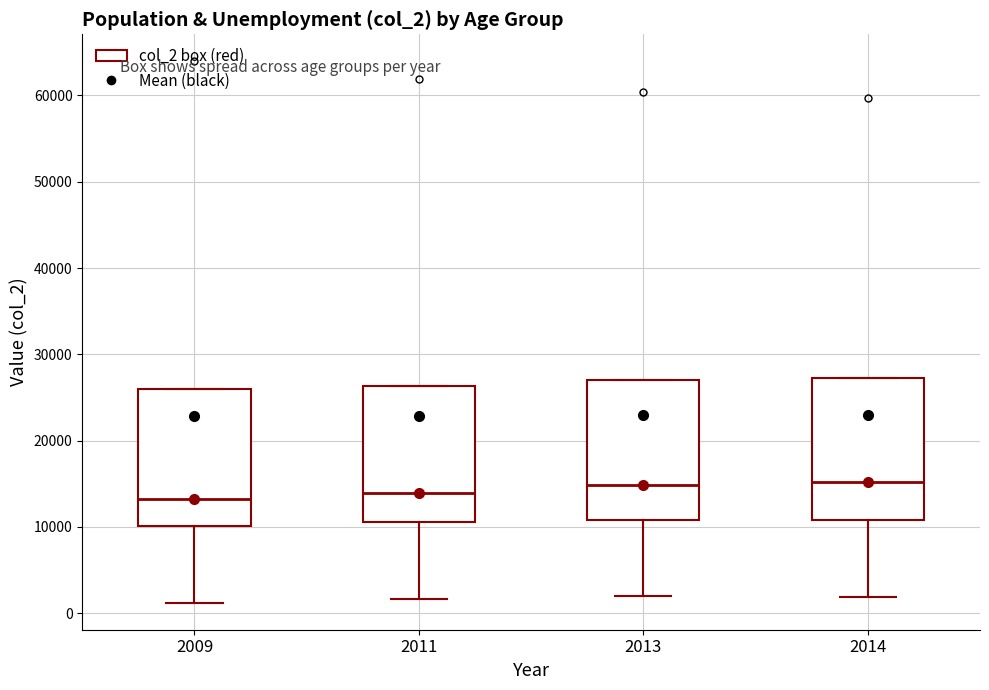

Where does the median line of the box at x = 2013 sit on the y-axis? The values are not printed on the chart, so give them approximately, as read against the axis.

15000